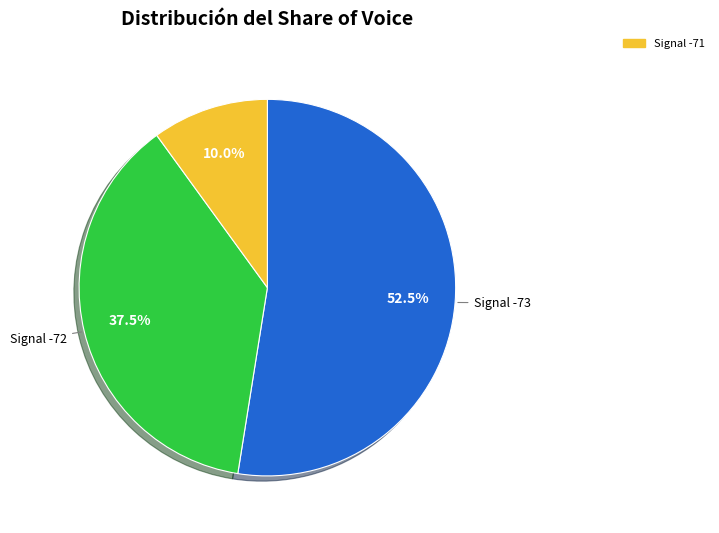

Does any single category account for the majority?

Yes